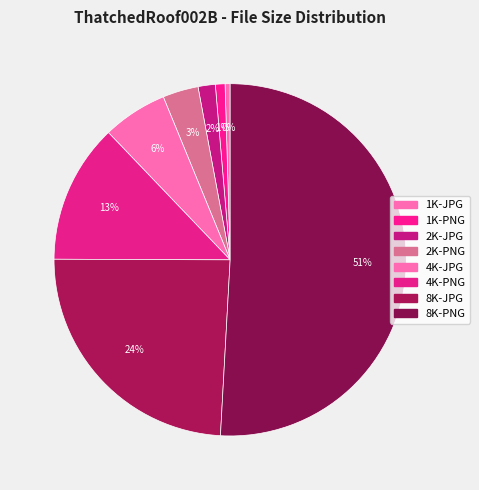

To the nearest percent, what is the combined percentage of 8K-JPG and 8K-PNG?

75%